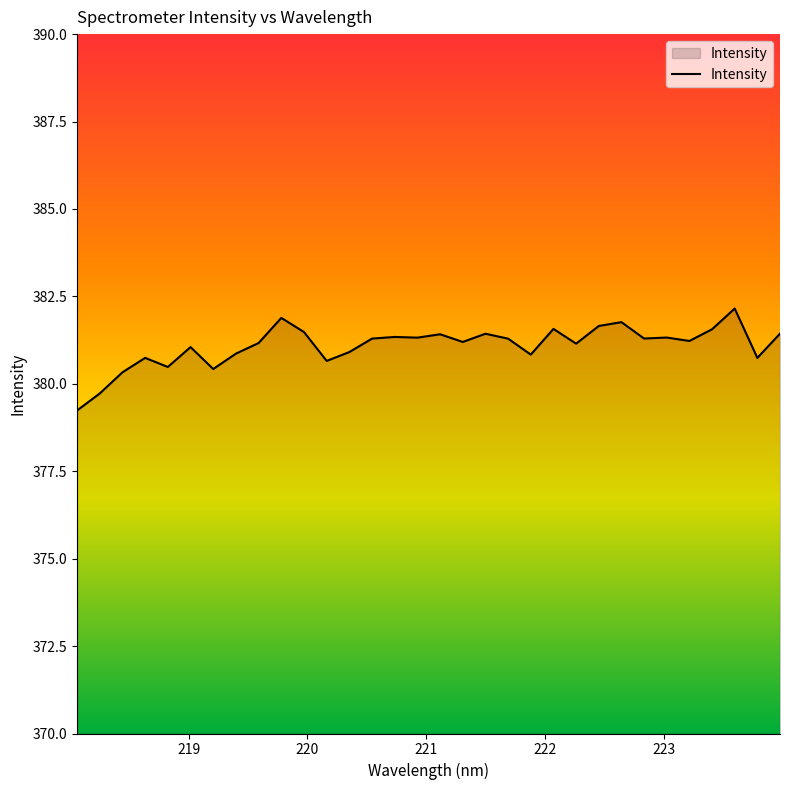

What is the maximum value shown in the chart?

382.2